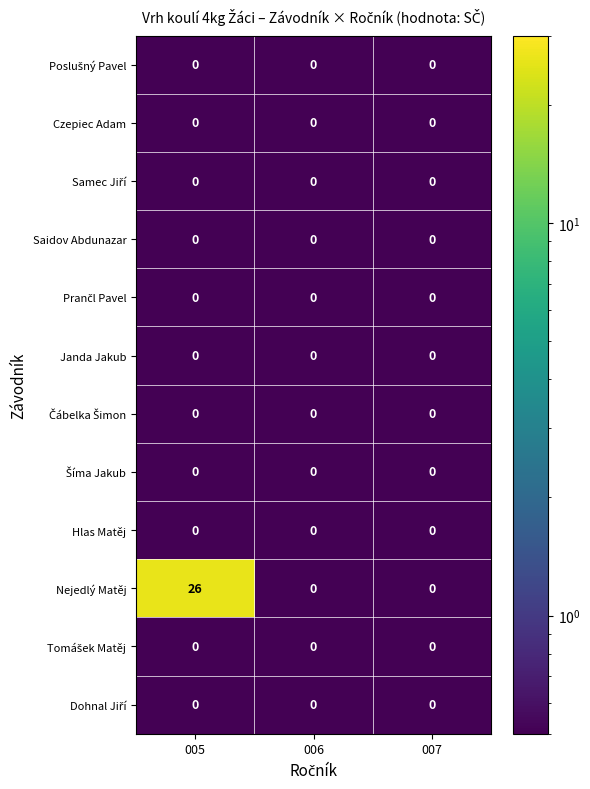

The value of Nejedlý Matěj at 006 is 13. True or false?

False